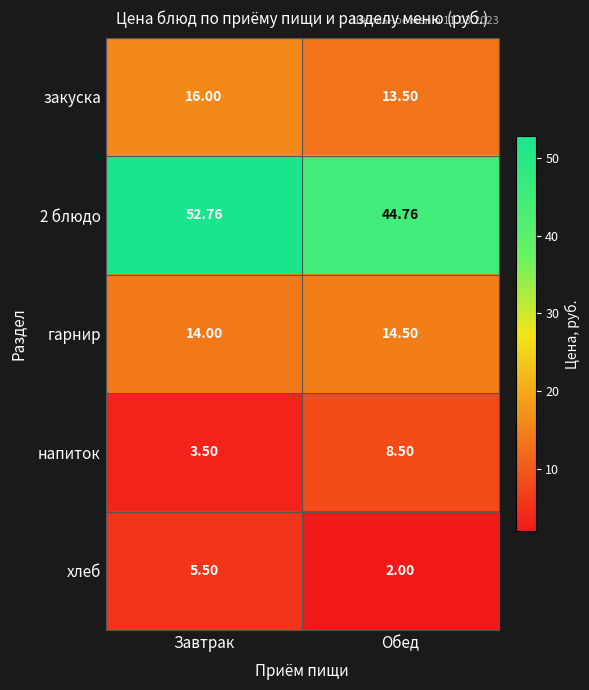

At which category does the chart reach its peak across all series?

Завтрак